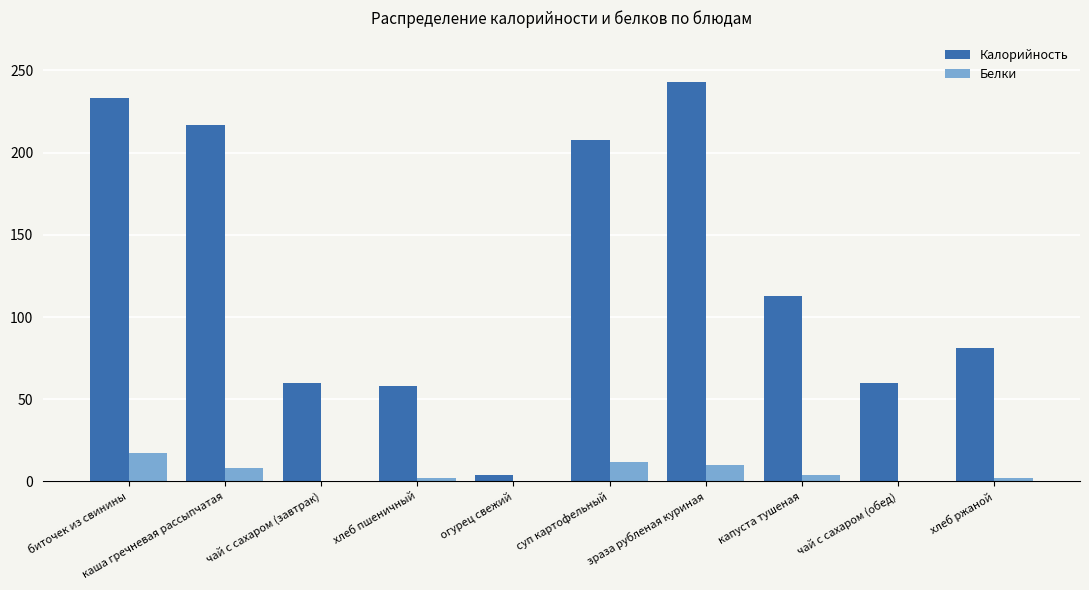

Which series has the largest total across all categories?

Калорийность